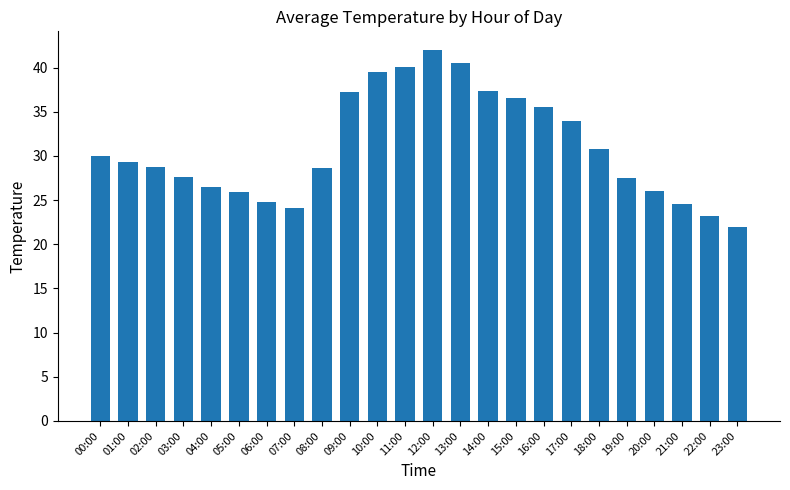

True or false: the data shows 46.6 at 08:00.

False